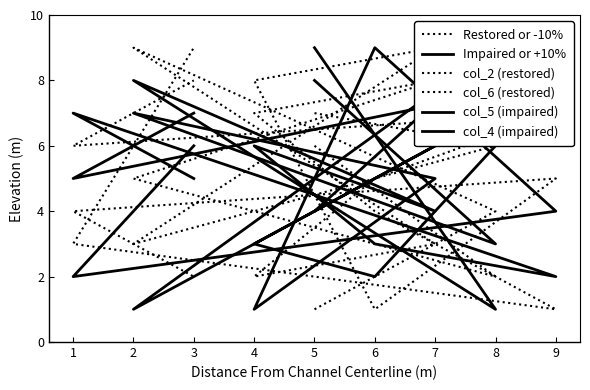

Reading left to right, what are all the values shown in this chart?

Restored or -10%: 1	4	9	3	2	5	7	6	8
Impaired or +10%: 9	1	8	4	6	3	2	7	5
col_2 (restored): 7	6	3	9	8	1	5	4	2
col_6 (restored): 6	2	5	8	7	4	1	3	9
col_5 (impaired): 8	3	7	5	1	9	4	2	6
col_4 (impaired): 4	9	1	6	3	2	8	5	7